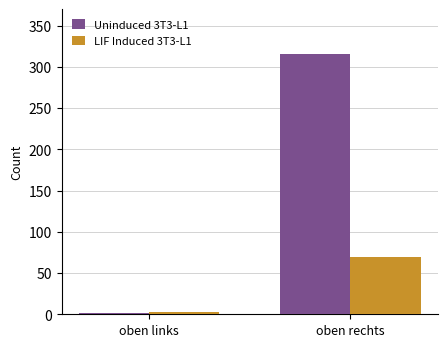

What is the value of the Uninduced 3T3-L1 bar at the 1st from the left?

2